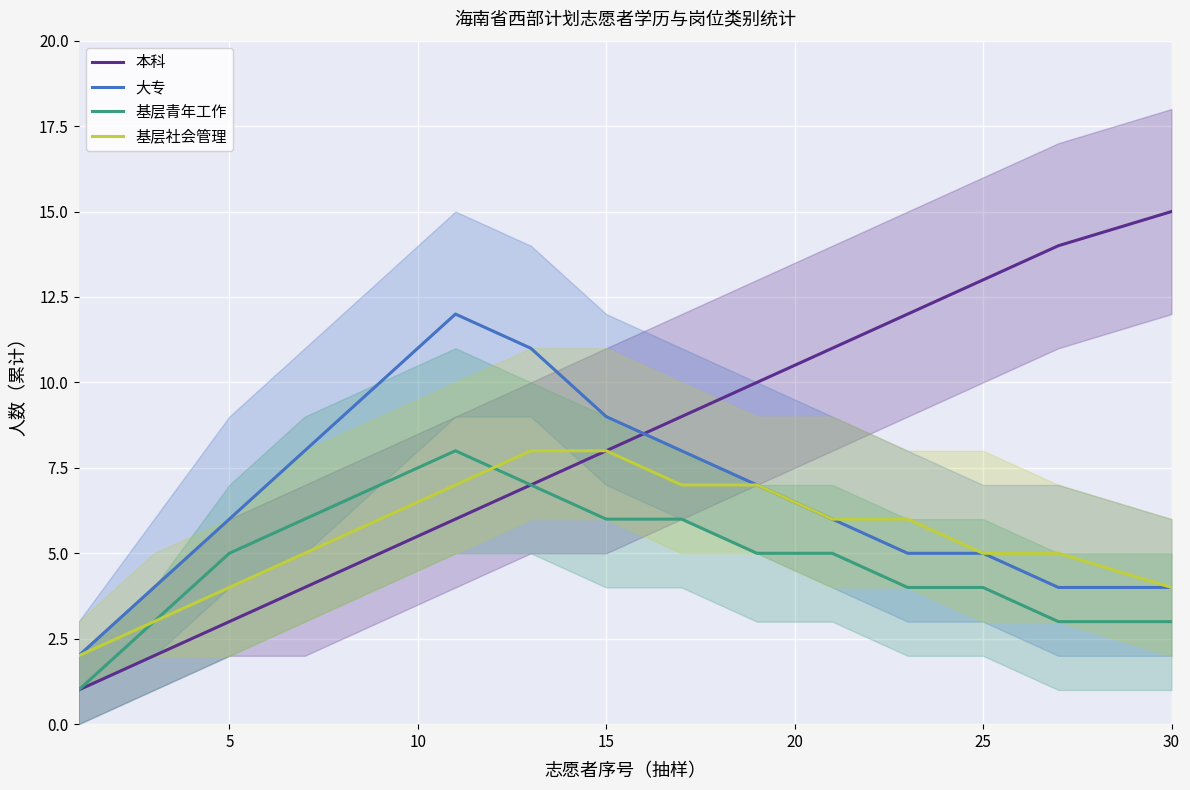

What is the minimum value for 本科?

1